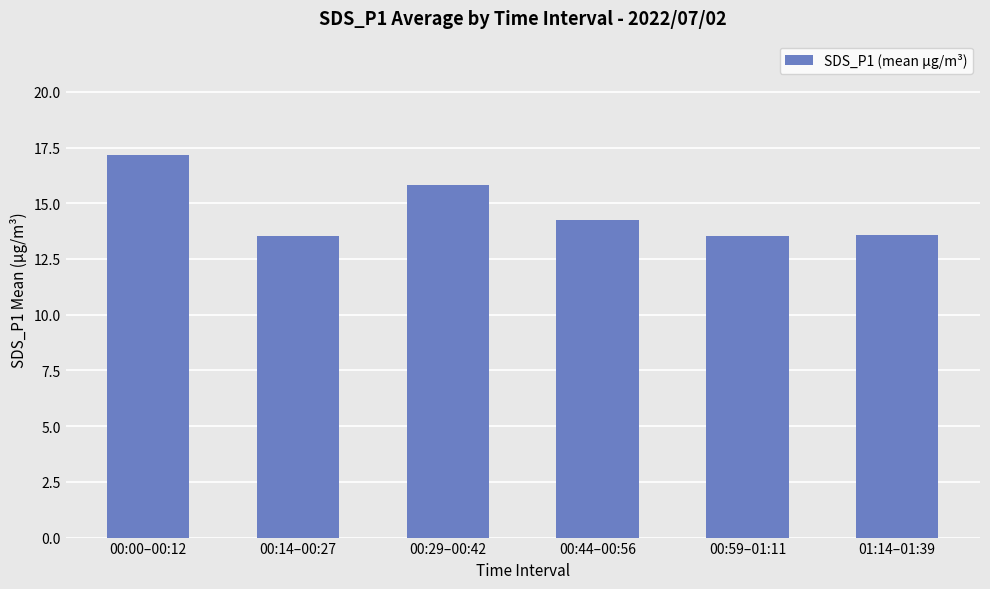

What is the ratio of the value at 01:14–01:39 to the value at 00:29–00:42?

0.9